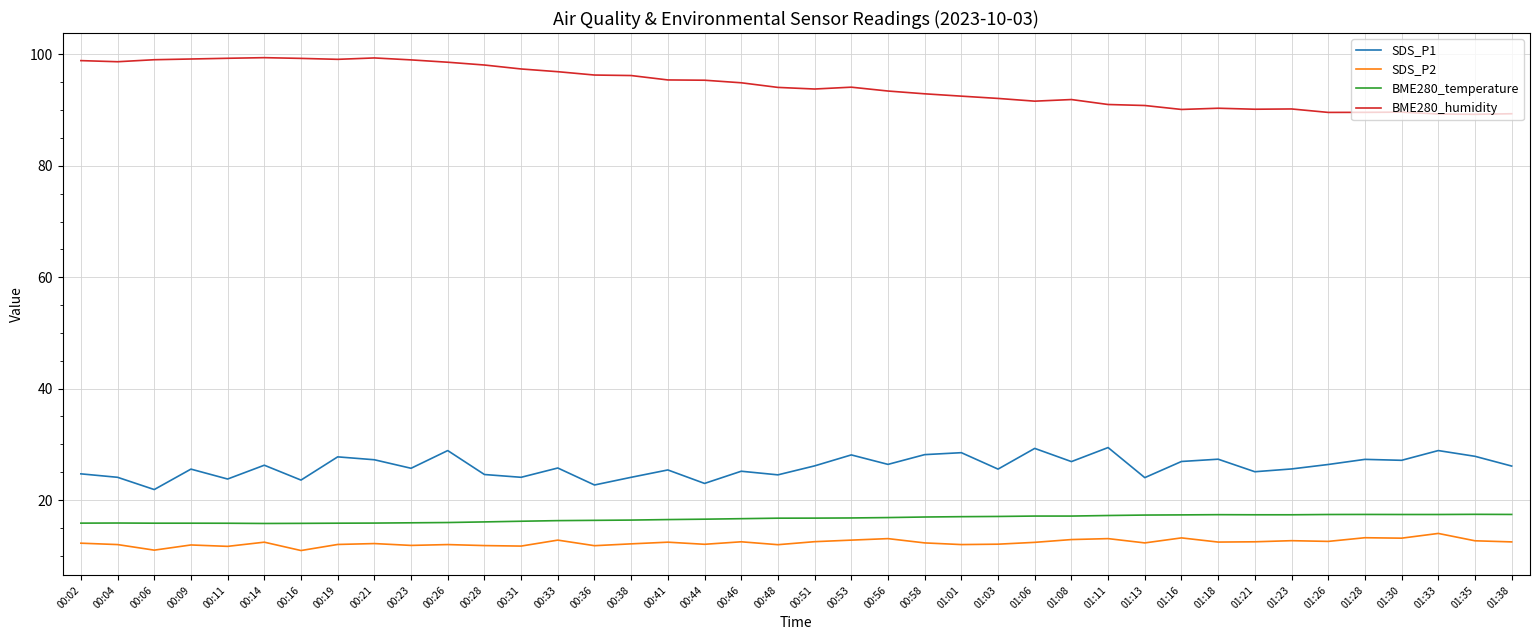

Which series has the largest range (max minus min)?

BME280_humidity